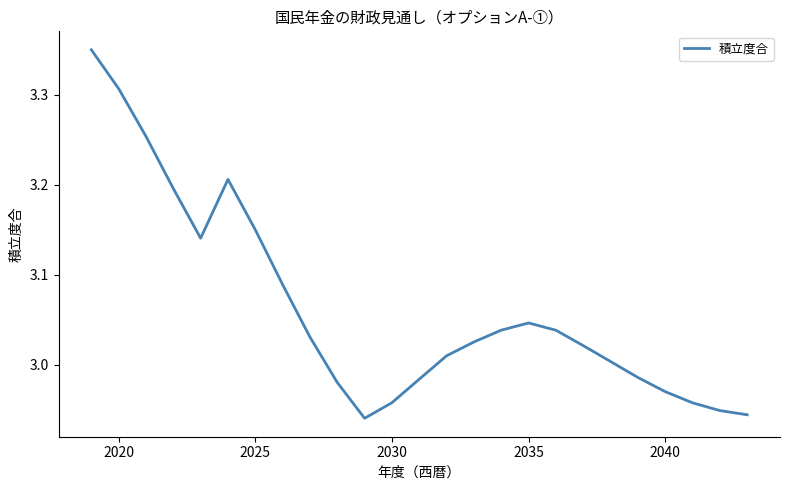

Does the chart display data point markers on the line(s)?

No